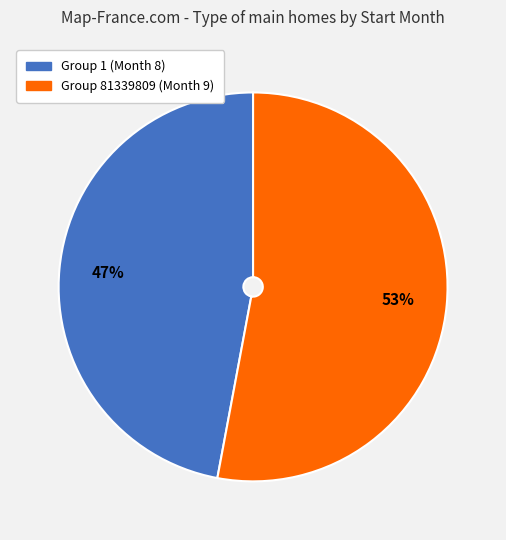

How many slices are in this pie chart?

2